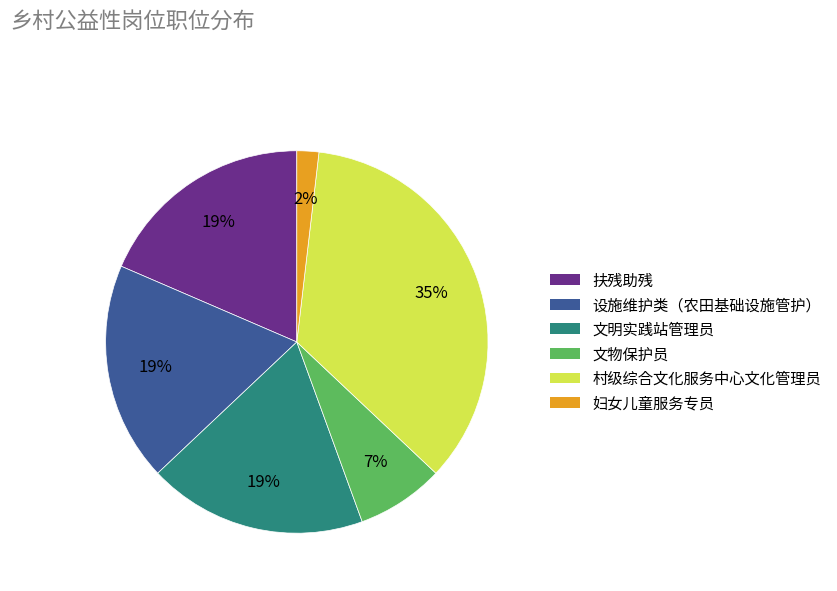

The 扶残助残 slice represents 19% of the pie. True or false?

True